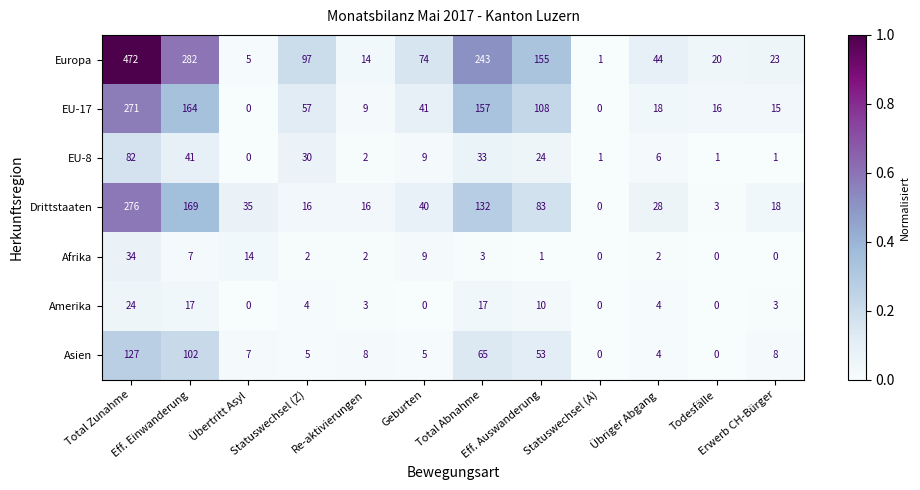

What is the difference between the maximum and minimum values in the EU-8 series?

82